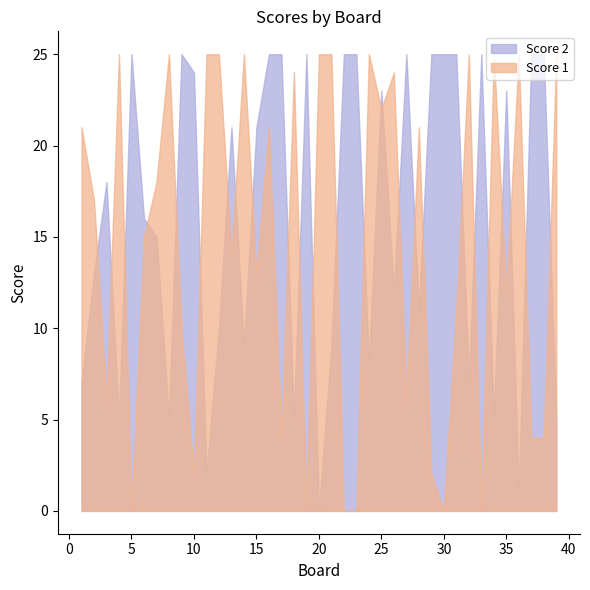

What is the approximate value of Score 1 at 3?

6